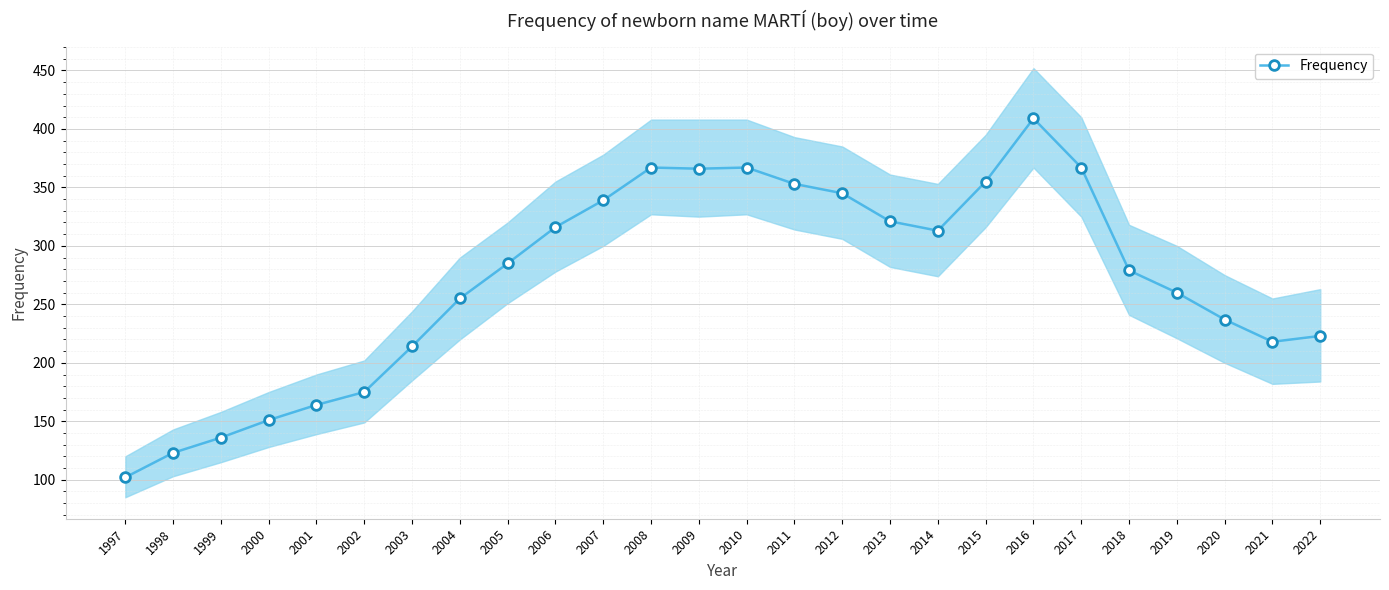

What is the sum of the values at 2022 and 2001?

387